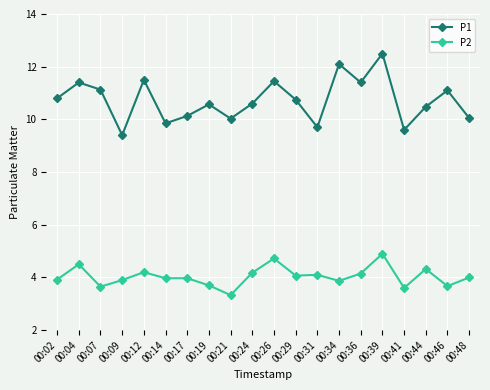

At which label does P1 first exceed 10?

00:02